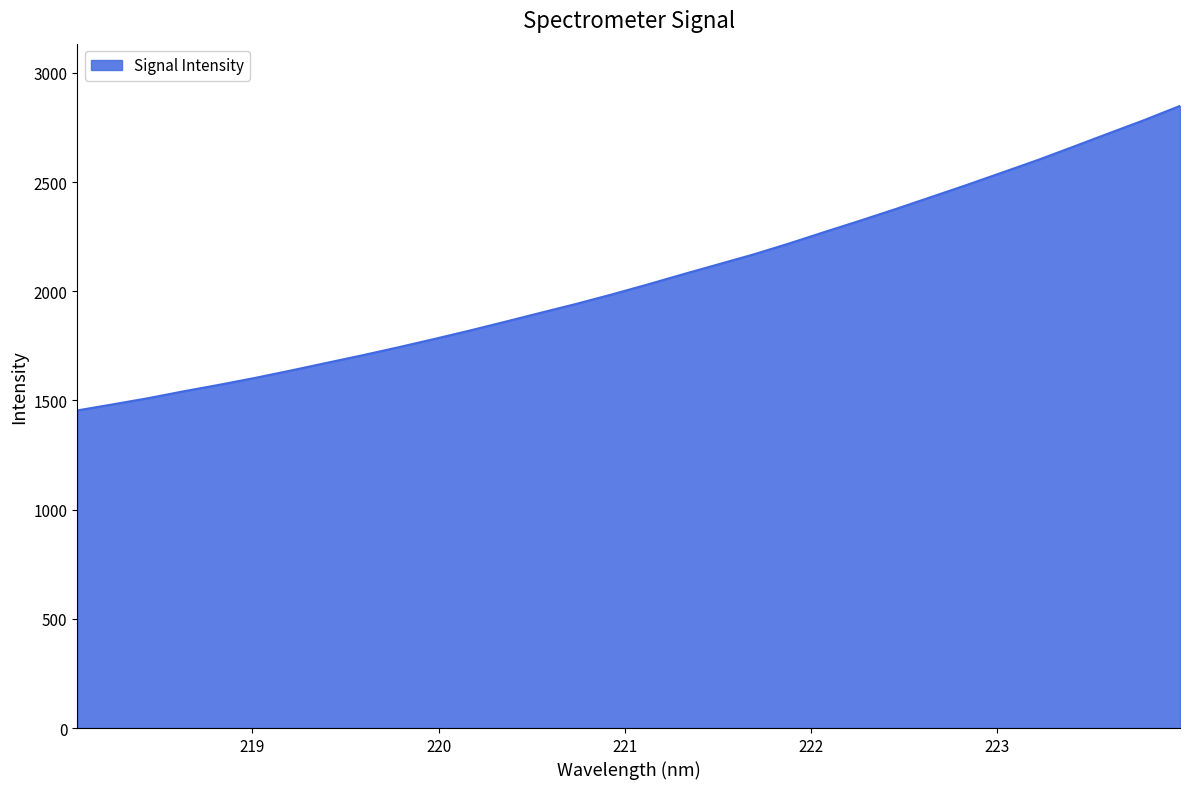

What is the minimum value shown in the chart?

1454.5